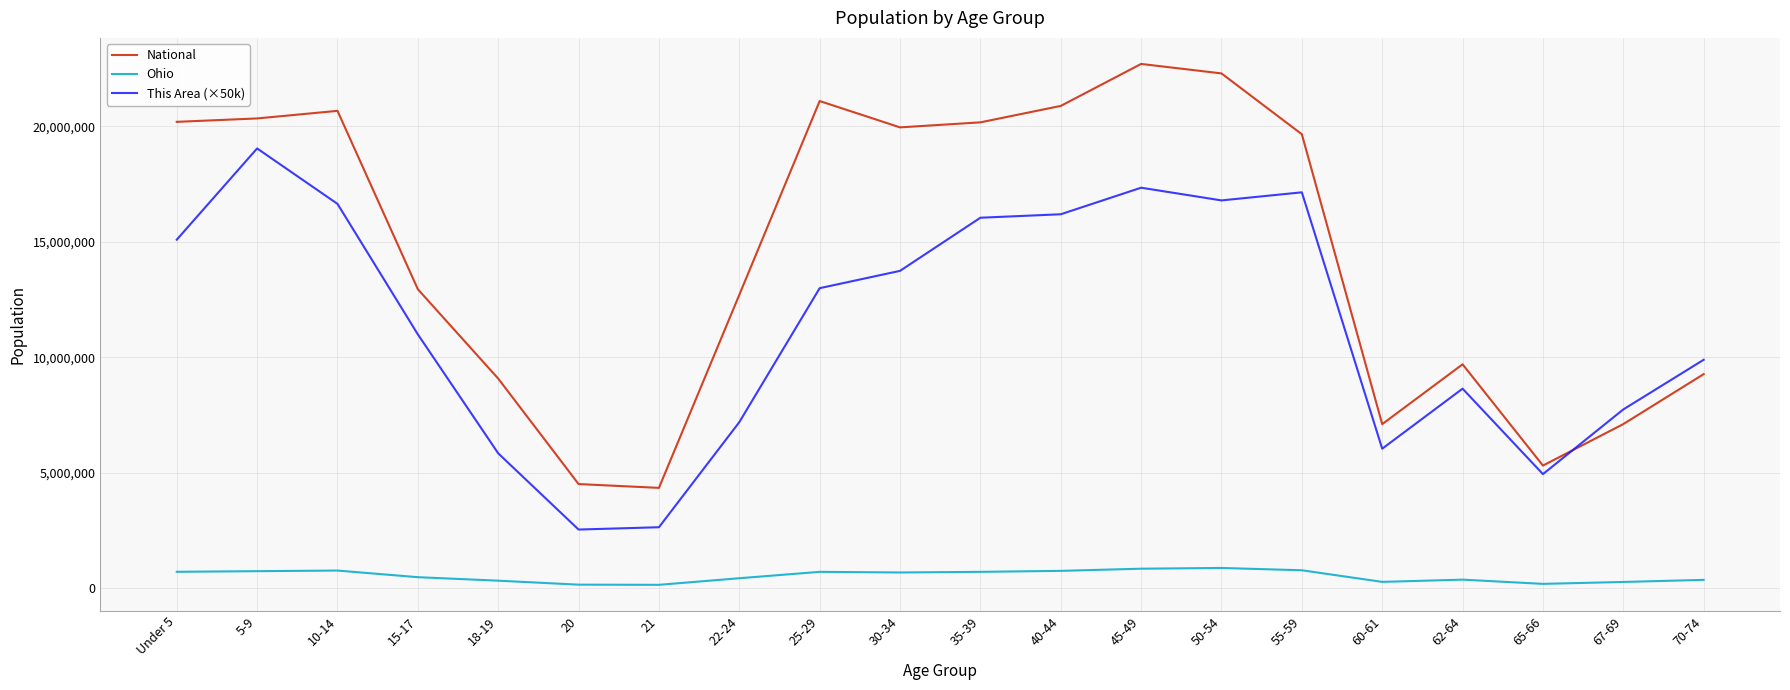

How many values in the This Area (×50k) series are below 13000000?

10